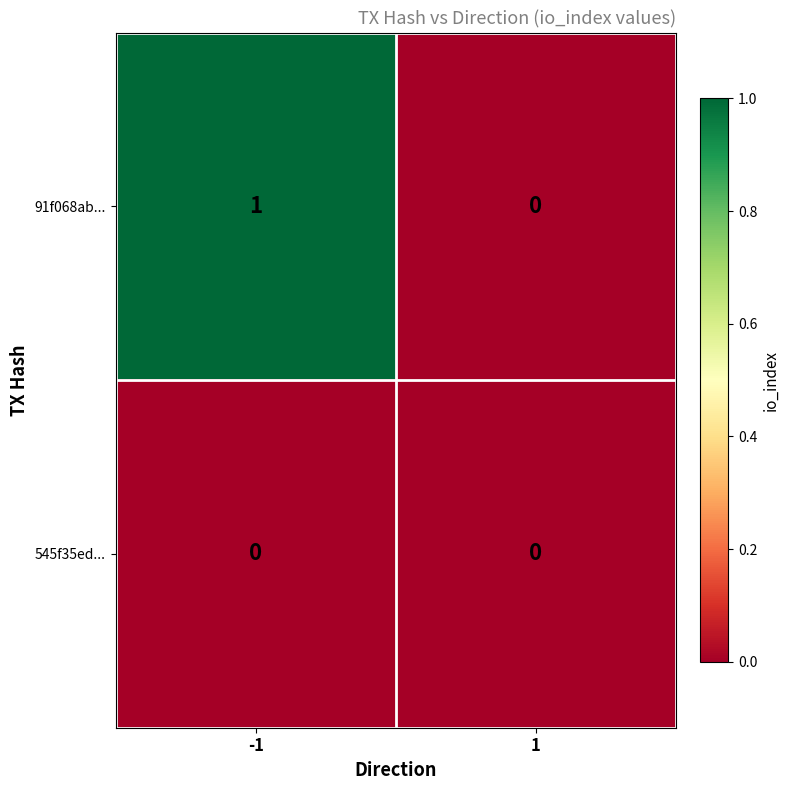

Rank the series by their average value, from highest to lowest.

91f068ab..., 545f35ed...